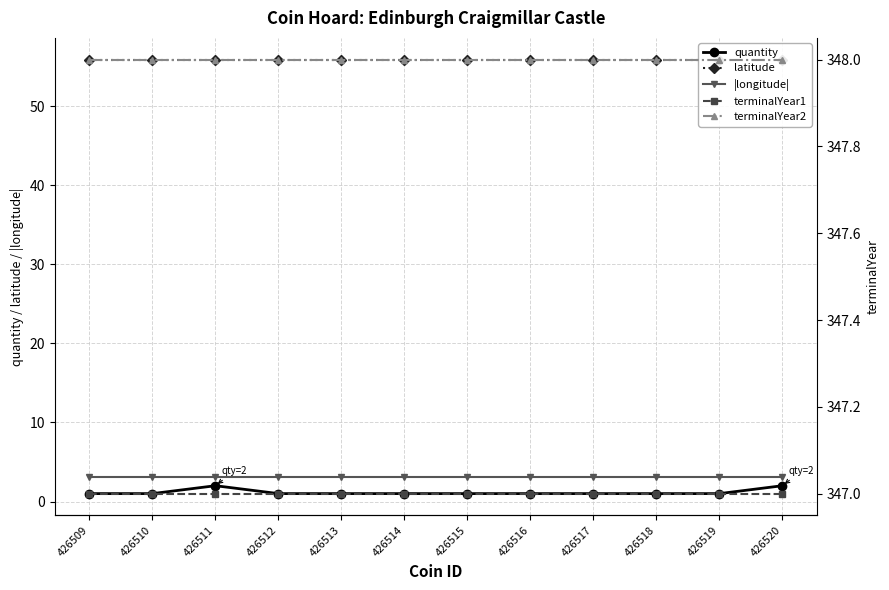

At which label is |longitude| closest to 3?

426509